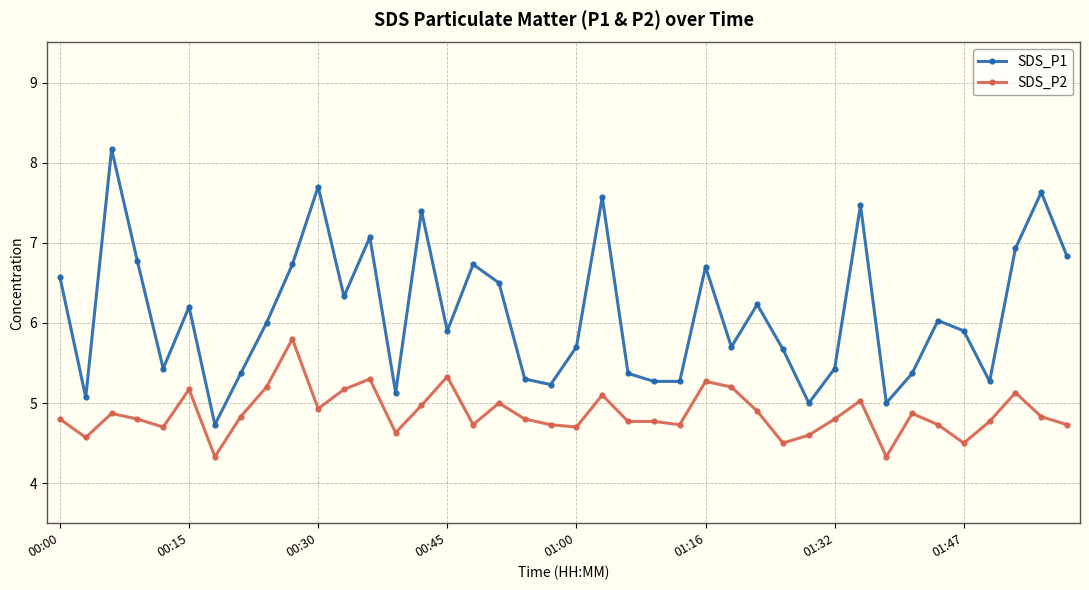

Which series has the widest spread of values?

SDS_P1